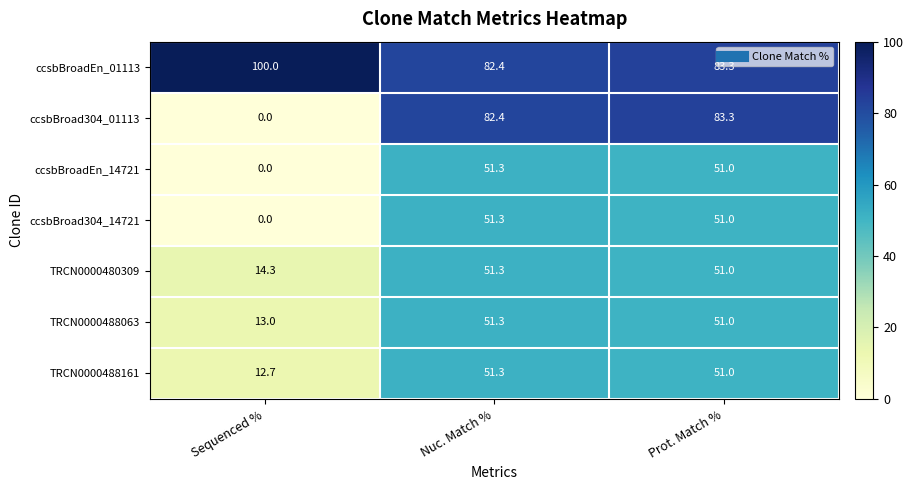

What is the sum of all TRCN0000488161 values?

115.0